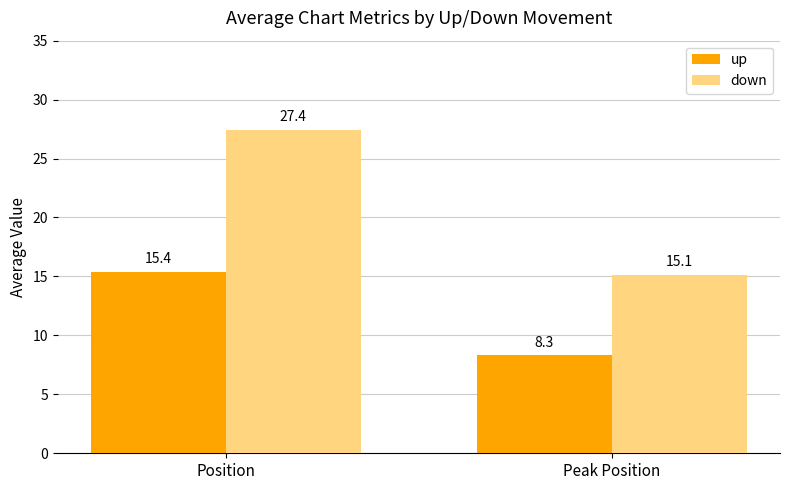

What is the approximate value of down at Position?

27.4